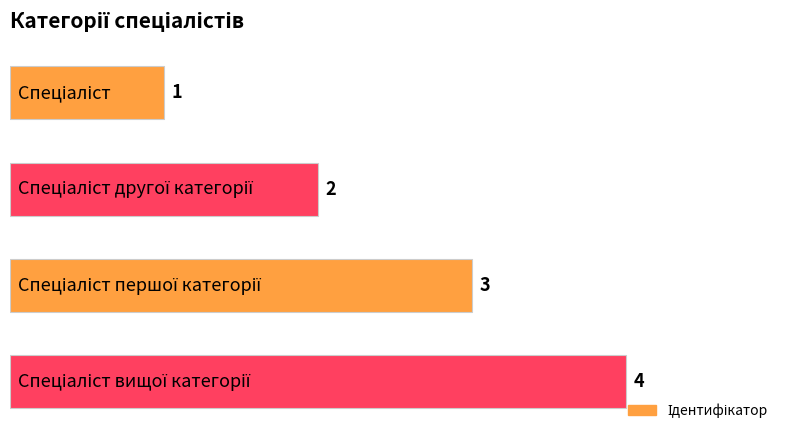

How many bars are there in total?

4